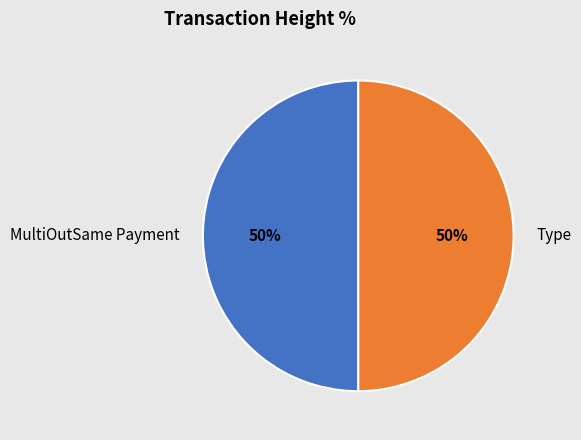

What is the ratio of the value at MultiOutSame Payment to the value at Type?

1.0